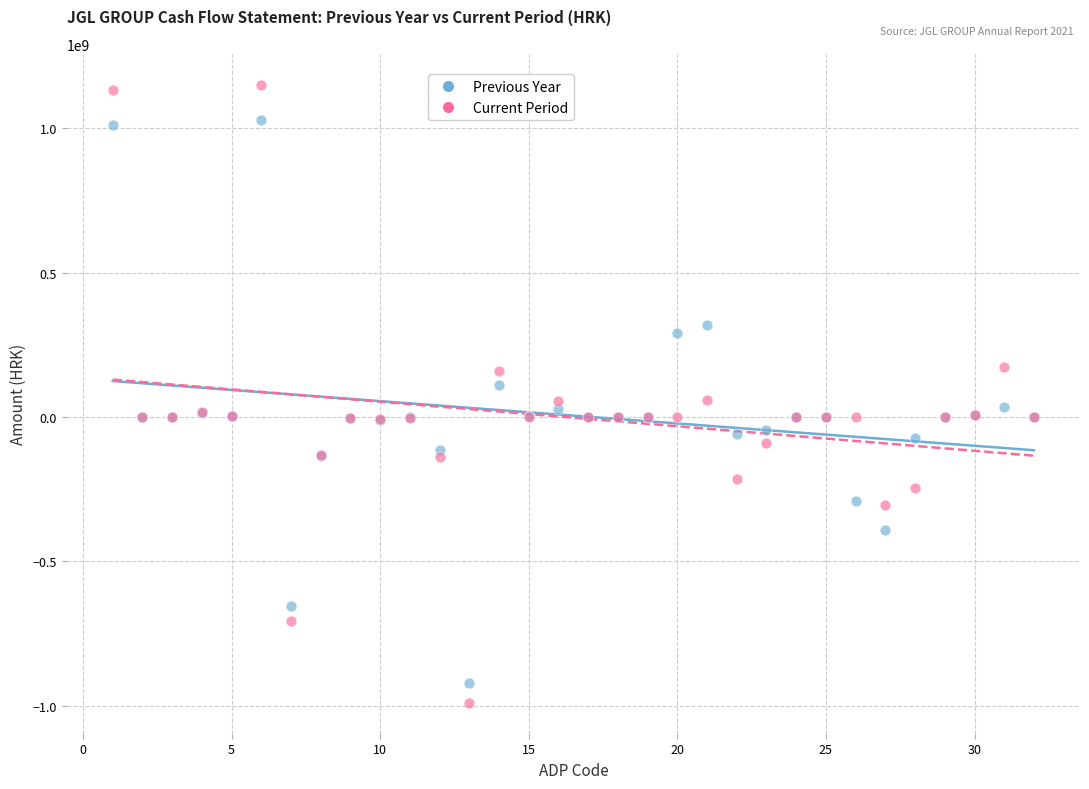

Which series reaches the minimum Y coordinate?

Current Period